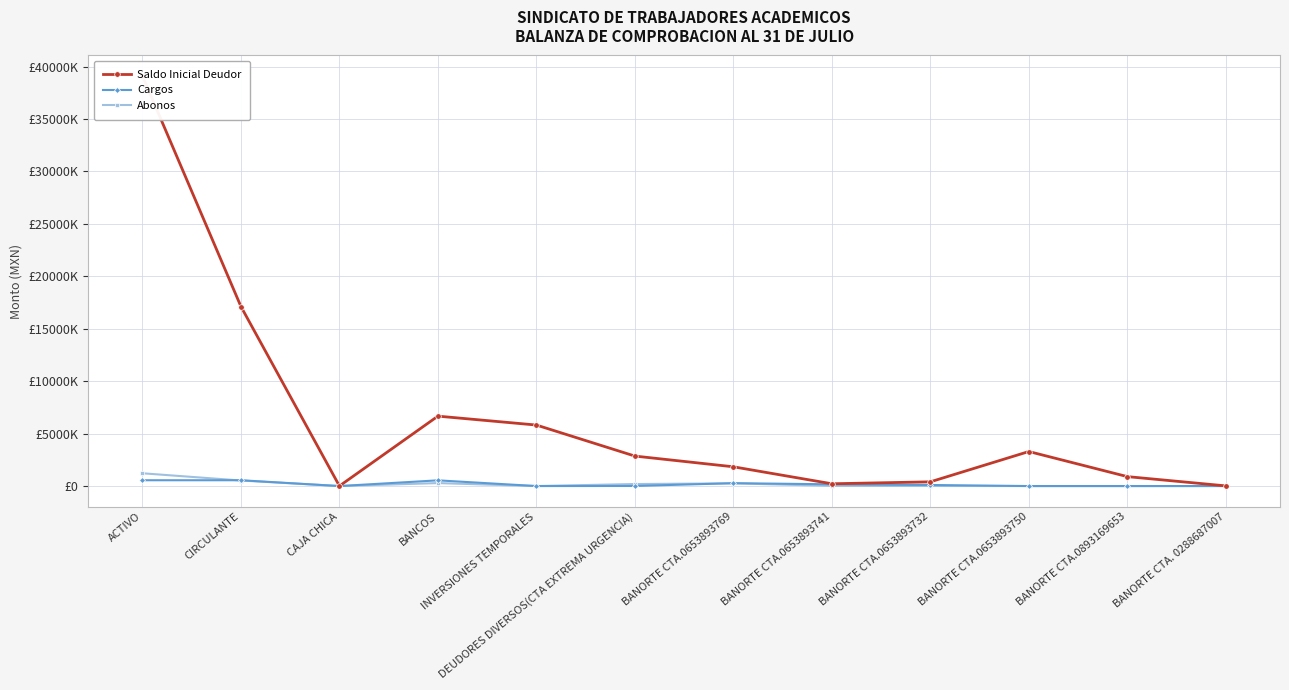

What is the sum of all Saldo Inicial Deudor values?

78240163.5